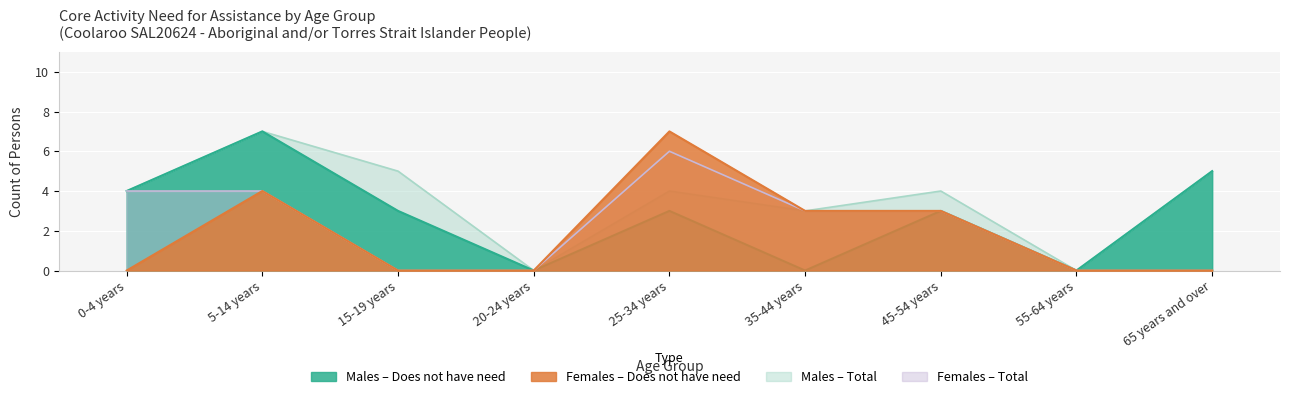

What position from the left is 45-54 years?

7